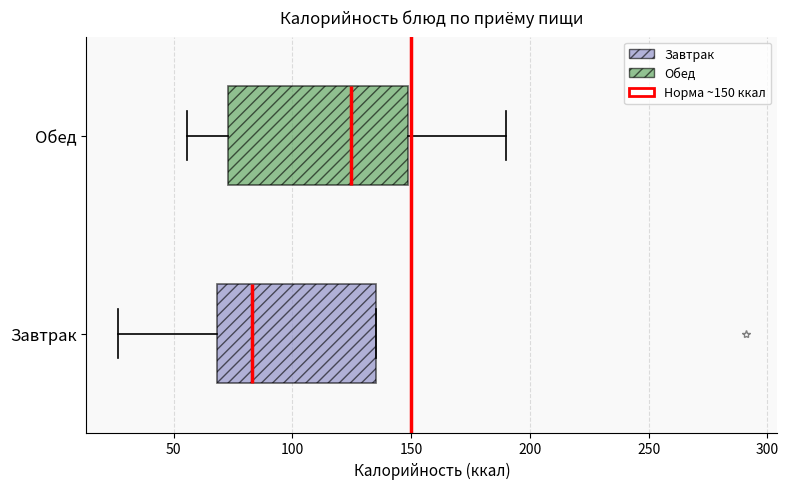

Reading bottom to top, transcribe this box plot: for each box, give where its median line is, the range the box spans, and where its two whiskers end, as read against the x-axis. The values are not printed on the chart, so give them approximately, as read against the axis.

Завтрак: median 85, box 70 to 135, whiskers 25 to 135
Обед: median 125, box 75 to 150, whiskers 55 to 190